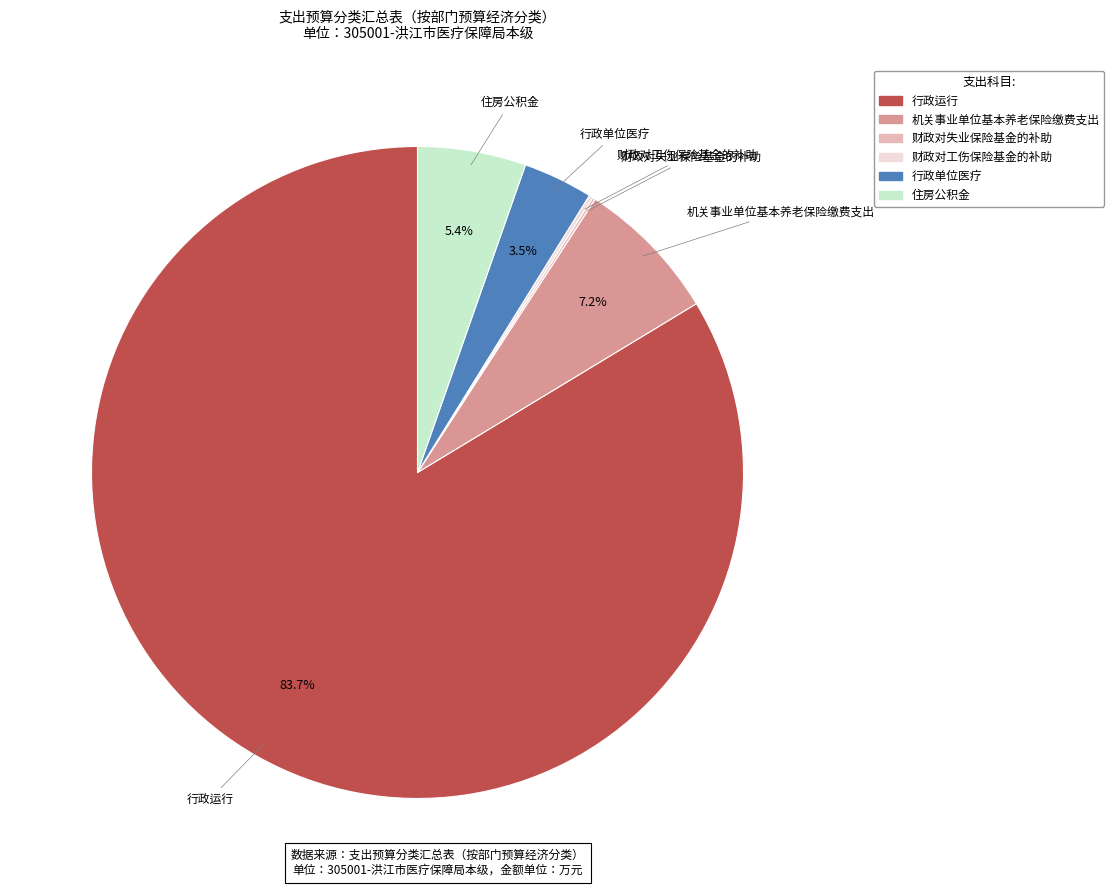

Which slice is the largest?

行政运行